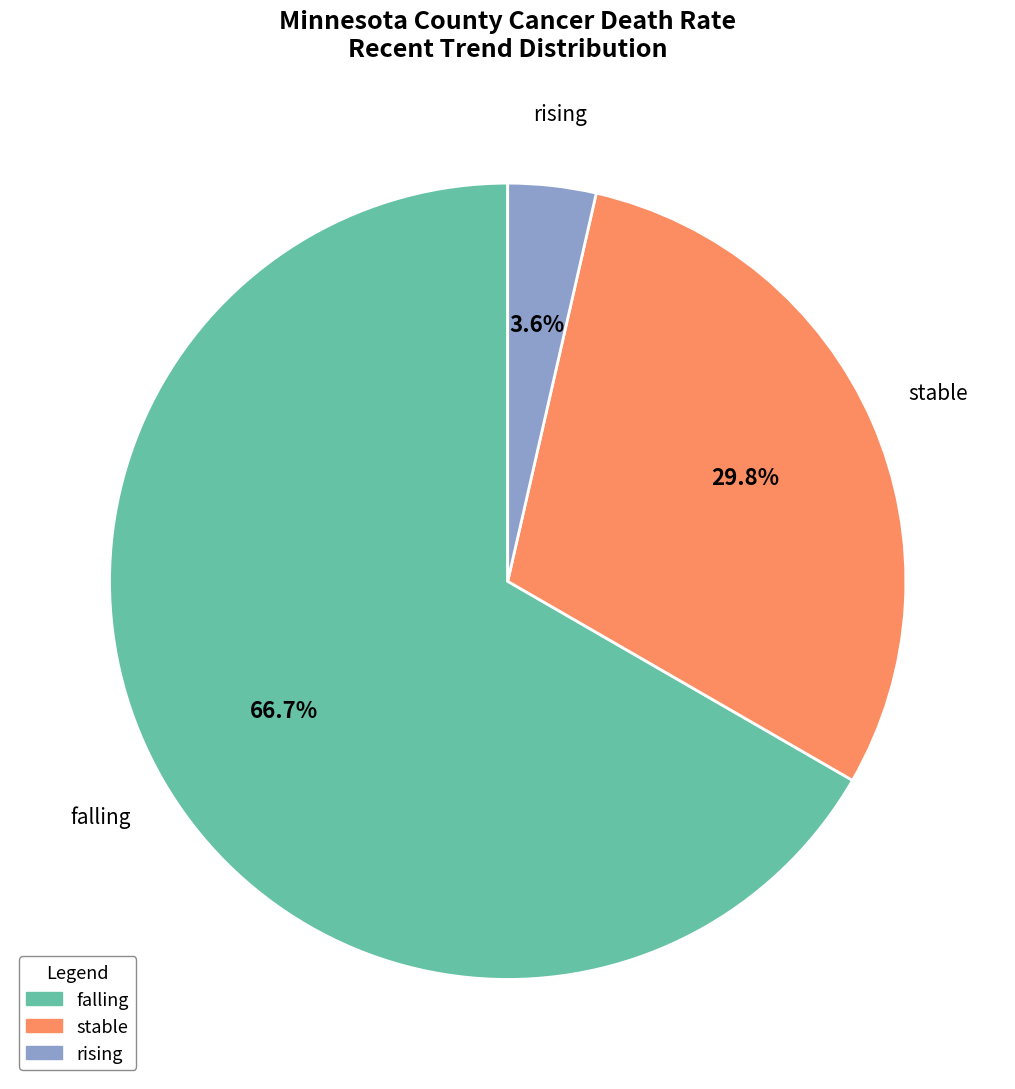

To the nearest percent, what is the average slice percentage?

33%